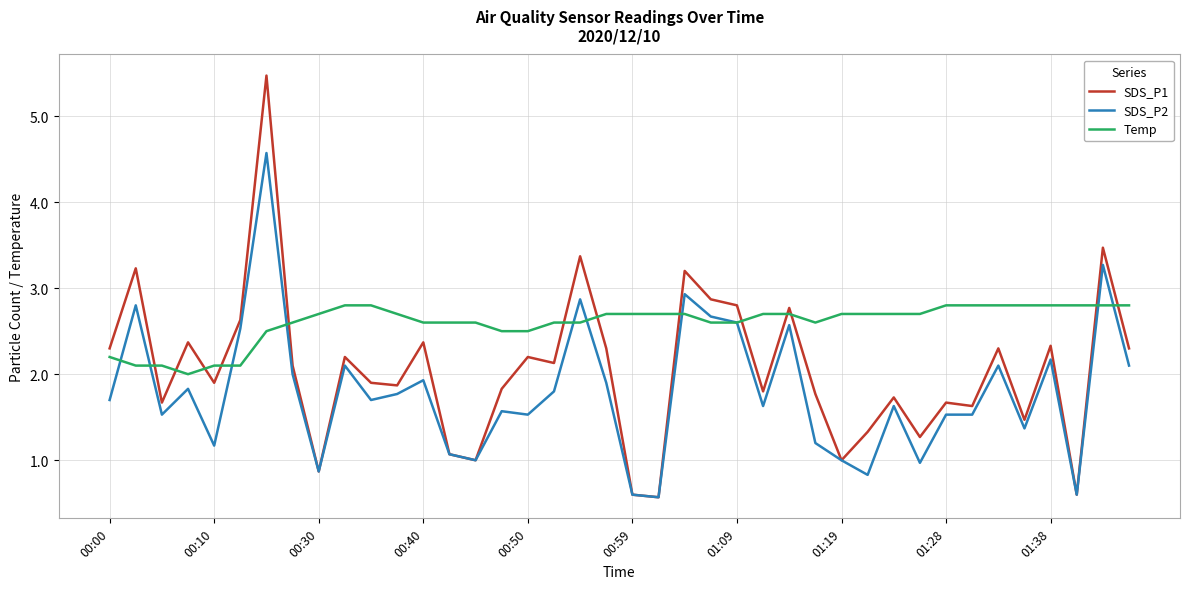

Which series has the largest total across all categories?

Temp